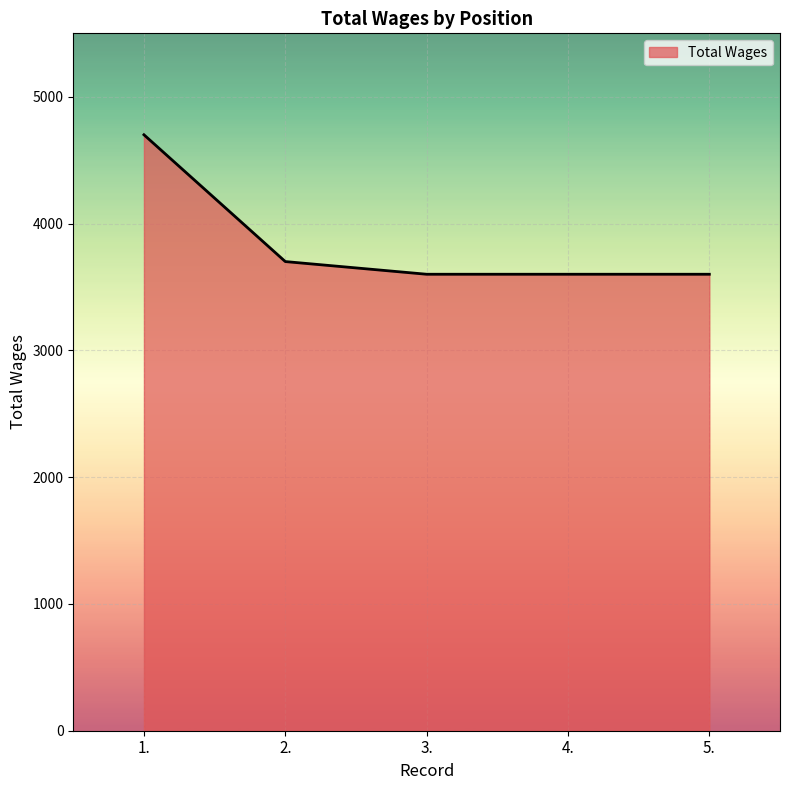

Reading left to right, what are all the values shown in this chart?

4700	3700	3600	3600	3600